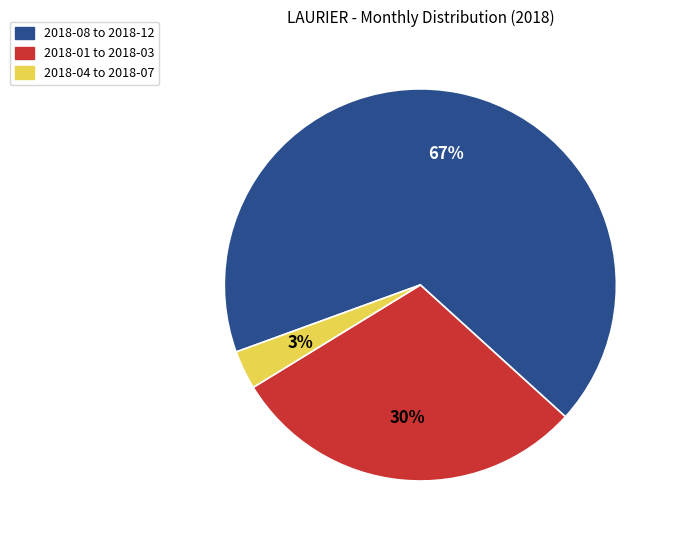

To the nearest percent, what is the difference between the 2018-04 to 2018-07 and 2018-08 to 2018-12 slice percentages?

64%